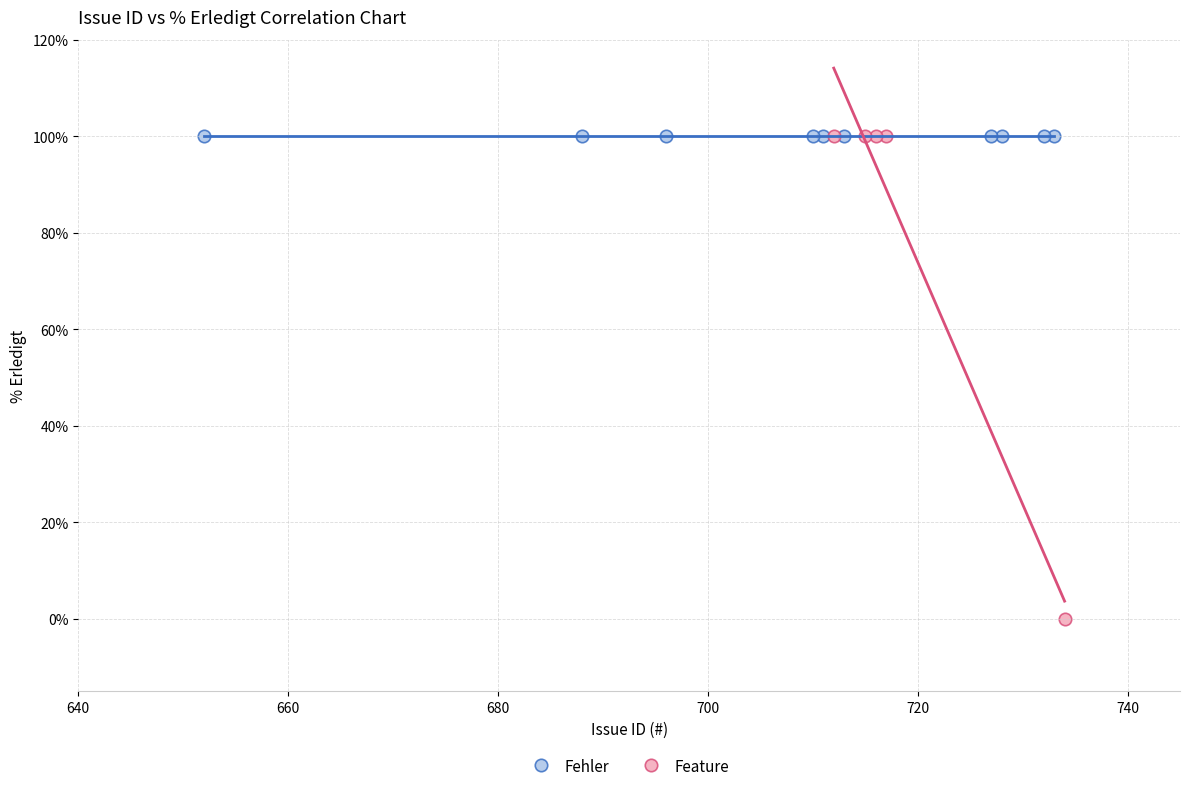

Which series reaches the minimum Y coordinate?

Feature